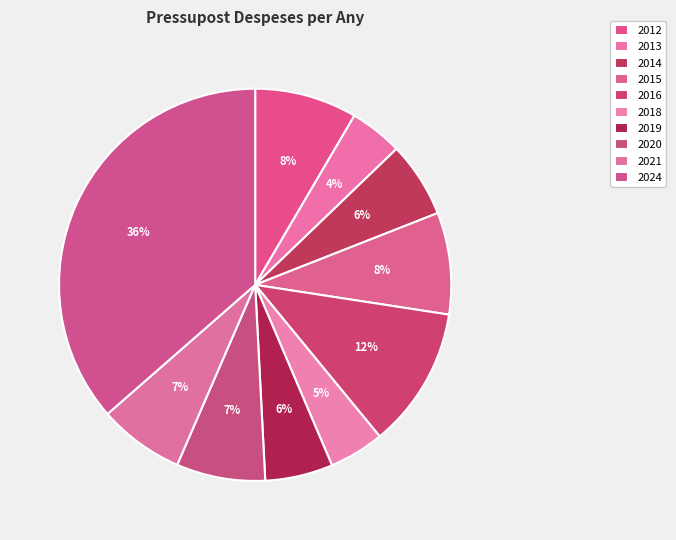

What percentage is the 2019 slice, to the nearest percent?

6%